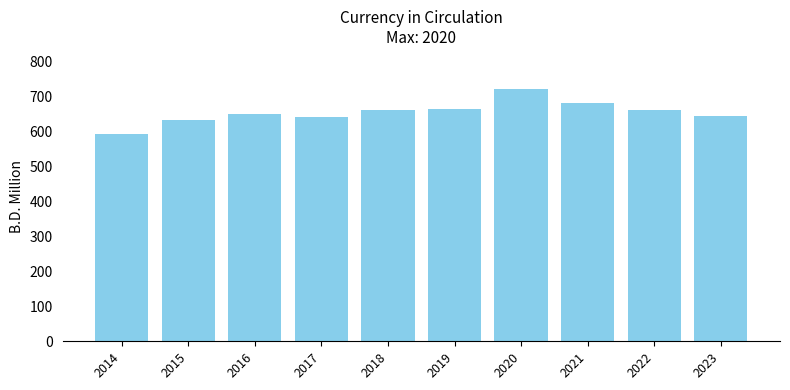

True or false: the data shows 1006.6 at 2016.

False